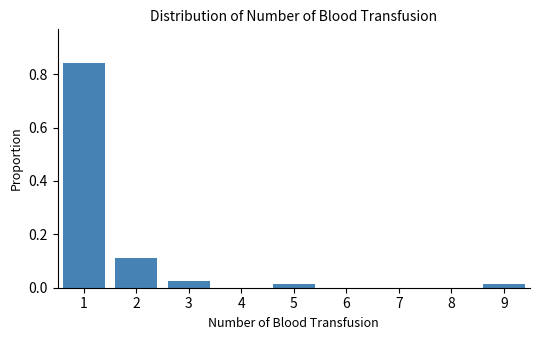

Over which range of the x-axis is the bar tallest?

0.5 to 1.5